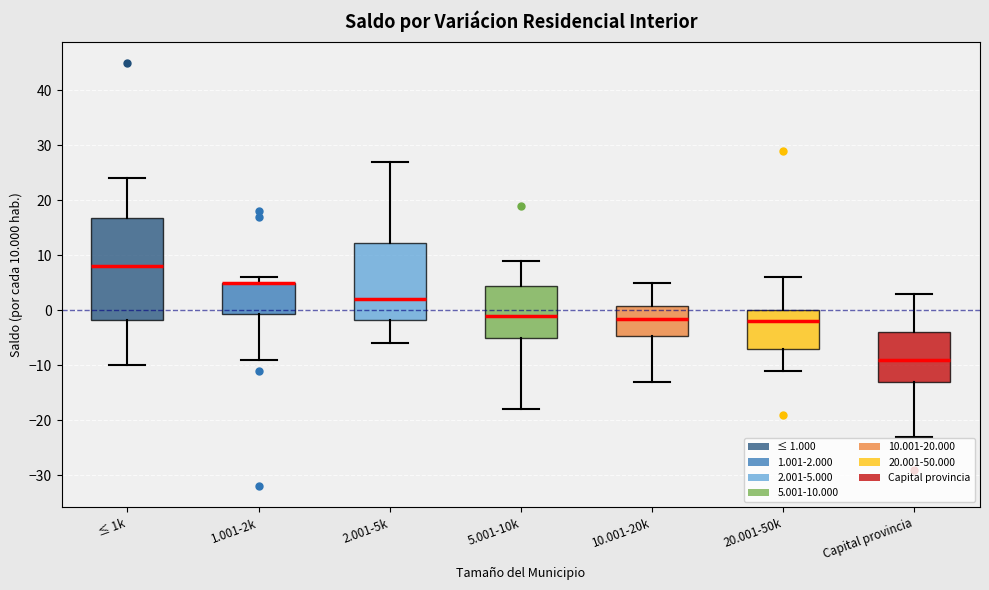

Reading left to right, transcribe this box plot: for each box, give where its median line is, the range the box spans, and where its two whiskers end, as read against the y-axis. The values are not printed on the chart, so give them approximately, as read against the axis.

≤ 1k: median 8, box -2 to 17, whiskers -10 to 24
1.001-2k: median 5 (drawn on the box's upper edge), box -1 to 5, whiskers -9 to 6
2.001-5k: median 2, box -2 to 12, whiskers -6 to 27
5.001-10k: median -1, box -5 to 5, whiskers -18 to 9
10.001-20k: median -1, box -5 to 1, whiskers -13 to 5
20.001-50k: median -2, box -7 to 0, whiskers -11 to 6
Capital provincia: median -9, box -13 to -4, whiskers -23 to 3